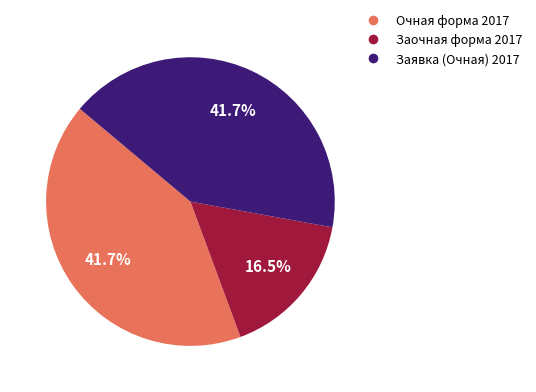

Does any single category account for the majority?

No